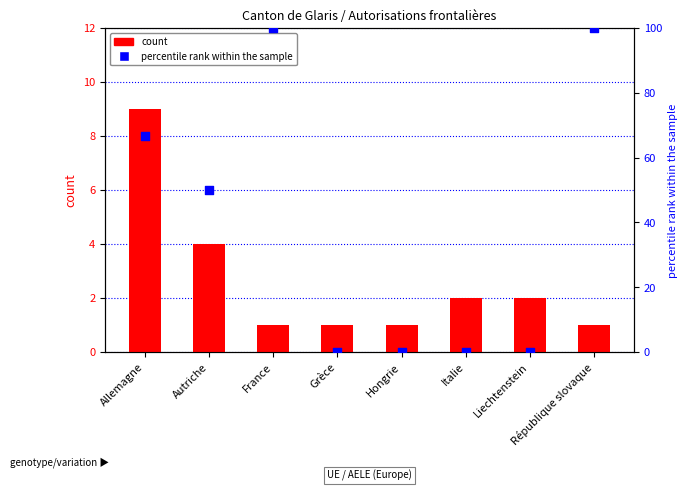

At which category is the sum across all series the highest?

France